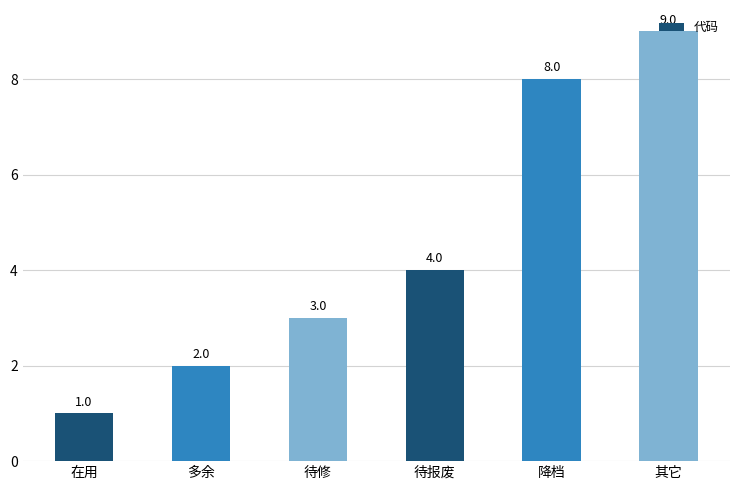

Reading left to right, what are all the values shown in this chart?

在用=1	多余=2	待修=3	待报废=4	降档=8	其它=9